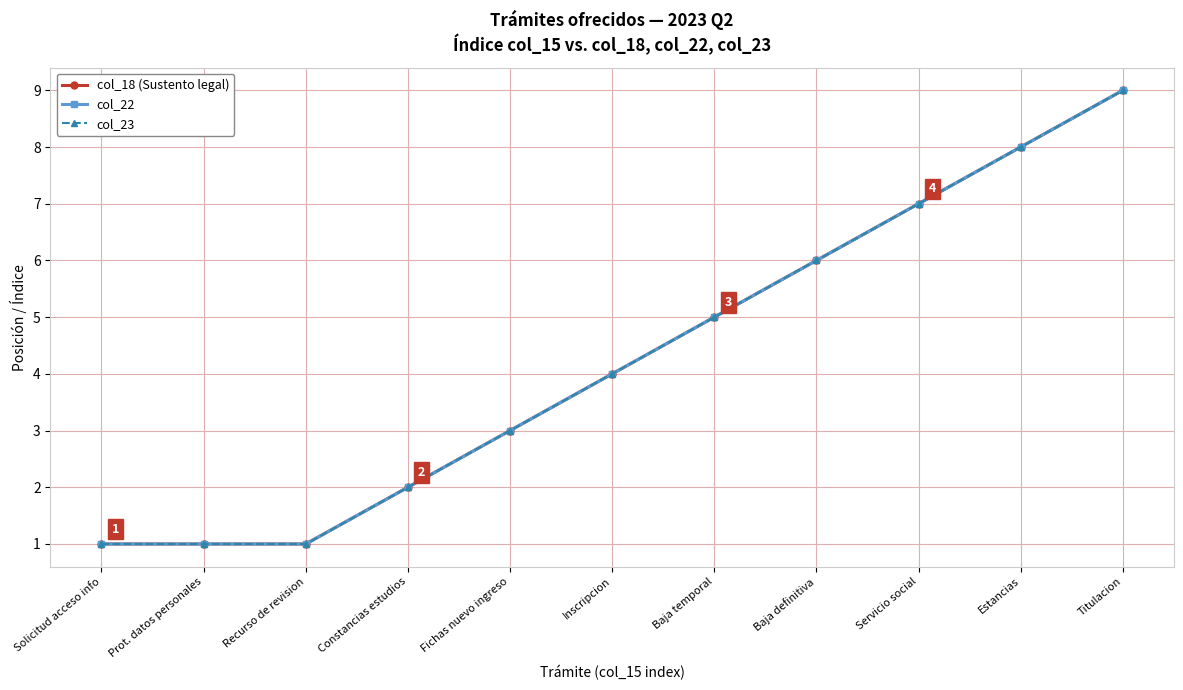

How many lines are shown in the chart?

3